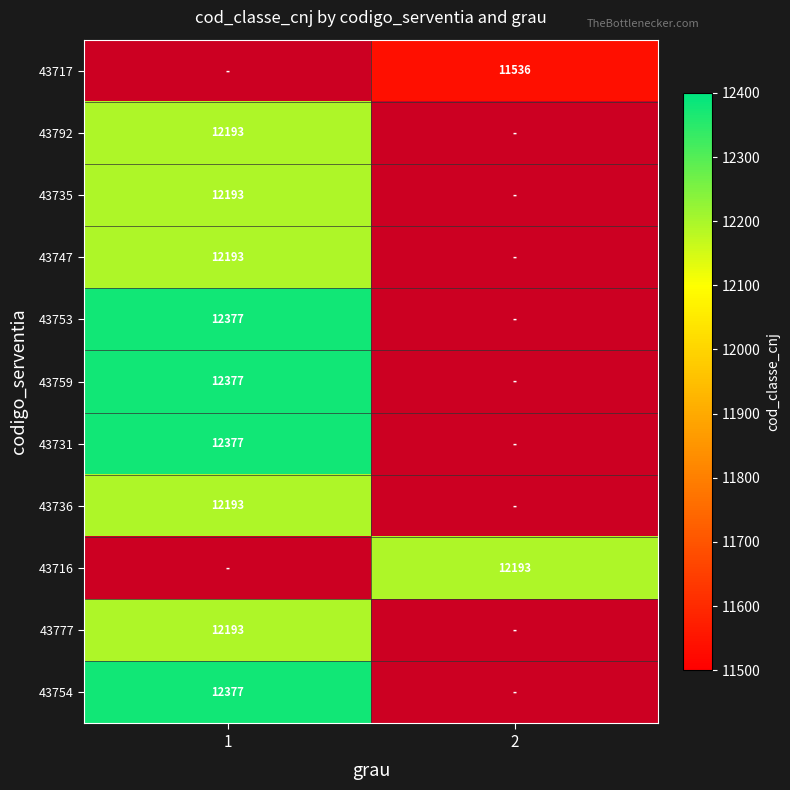

Count the number of categories in the chart.

2